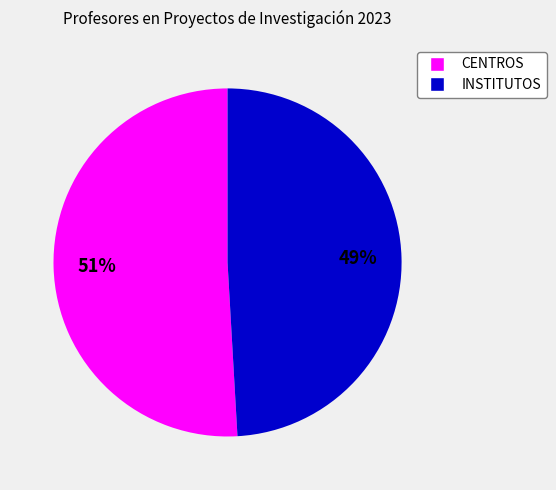

Which has a higher value, INSTITUTOS or CENTROS?

CENTROS